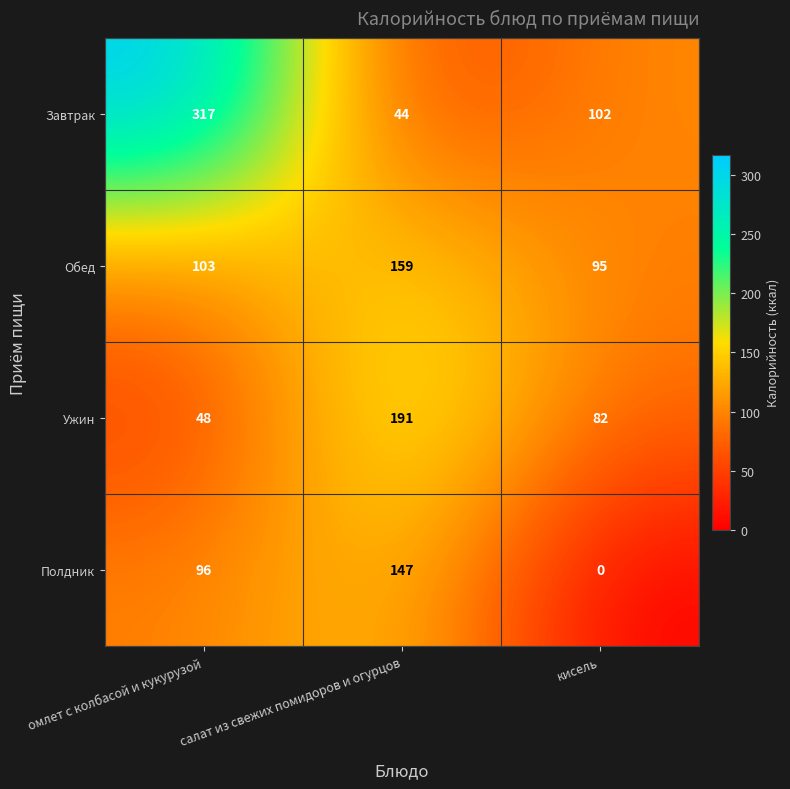

Which series changed the most between салат из свежих помидоров и огурцов and кисель?

Полдник